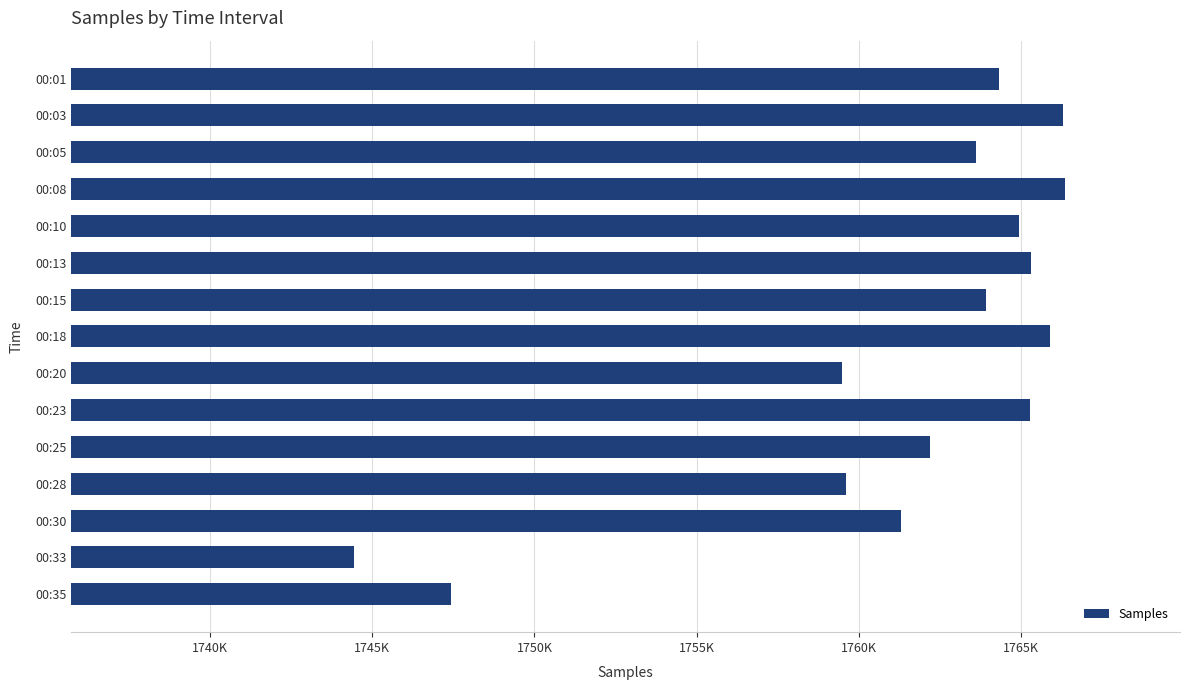

Where is the data nearest to the value 1755405?

00:20